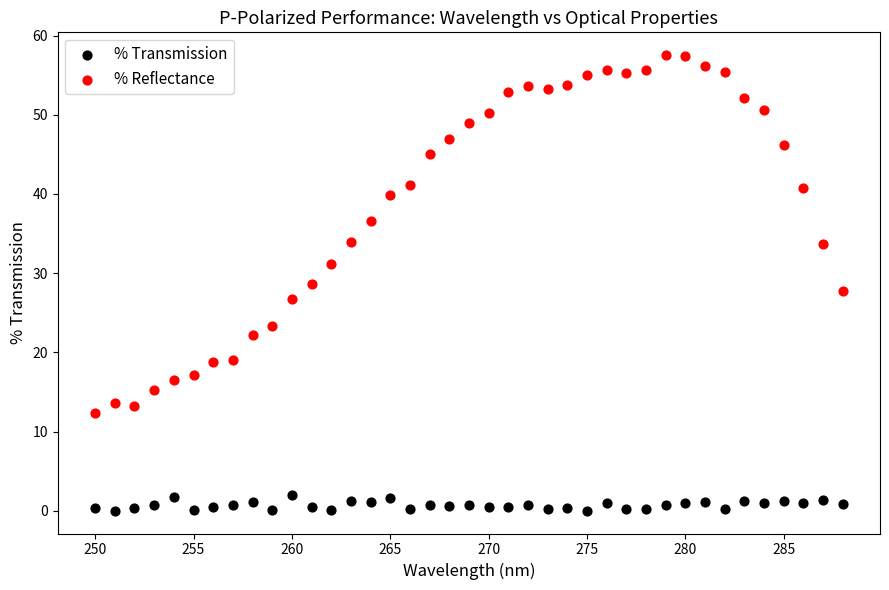

Which series contains the lowest Y value?

% Transmission